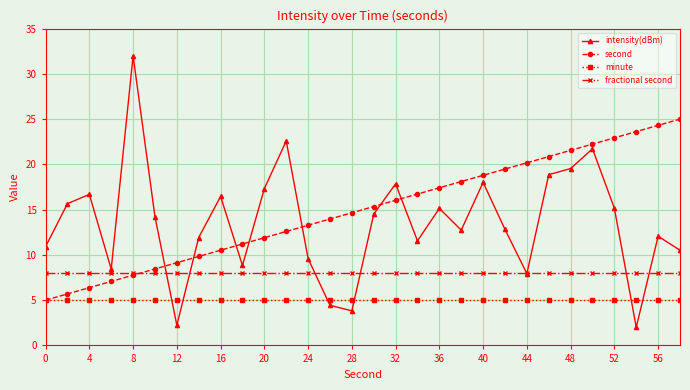

After their last crossing, which series has the higher values: fractional second or intensity(dBm)?

intensity(dBm)